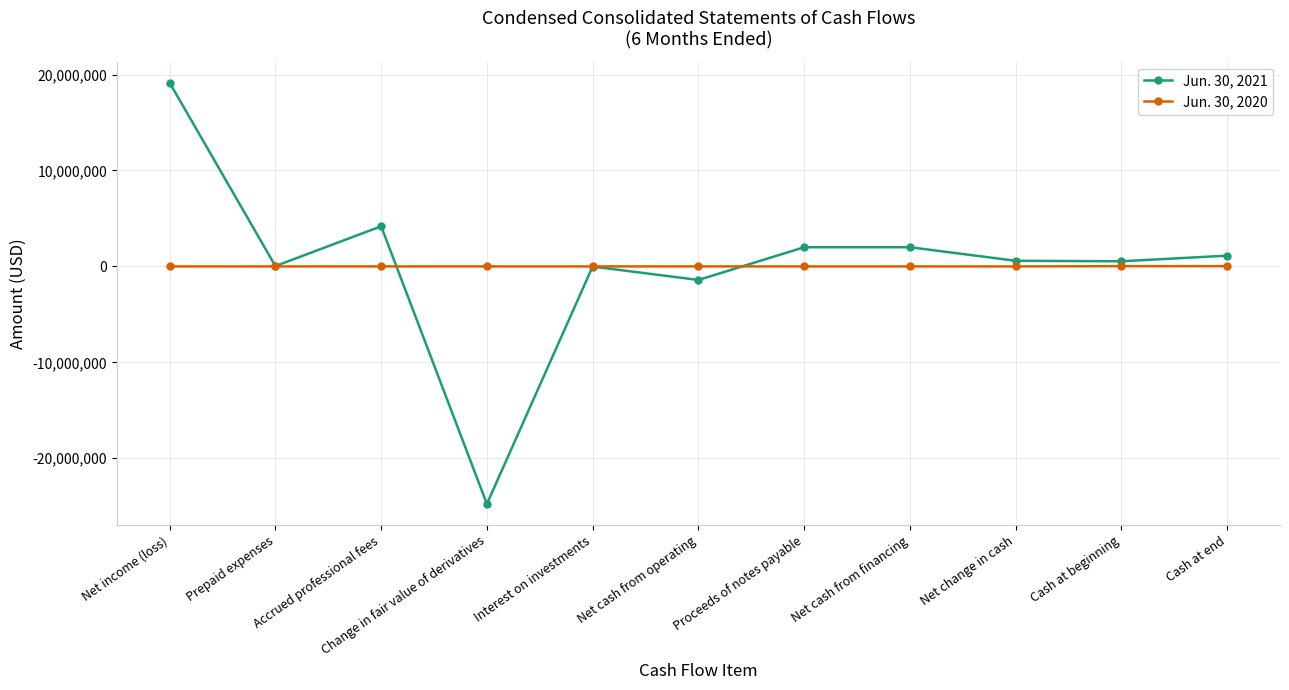

What is the total value across all series at Prepaid expenses?

36398